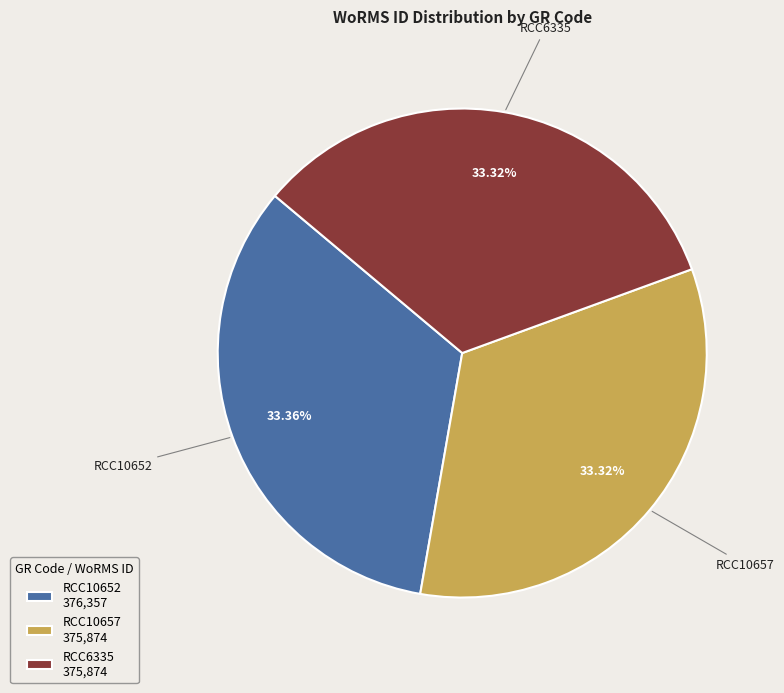

The RCC10652 slice represents 33% of the pie. True or false?

True